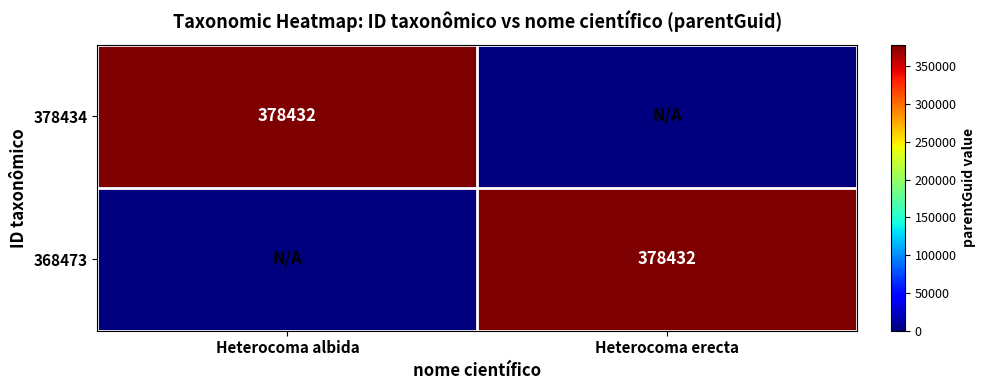

Is it true that 368473 equals 378432 at Heterocoma erecta?

True